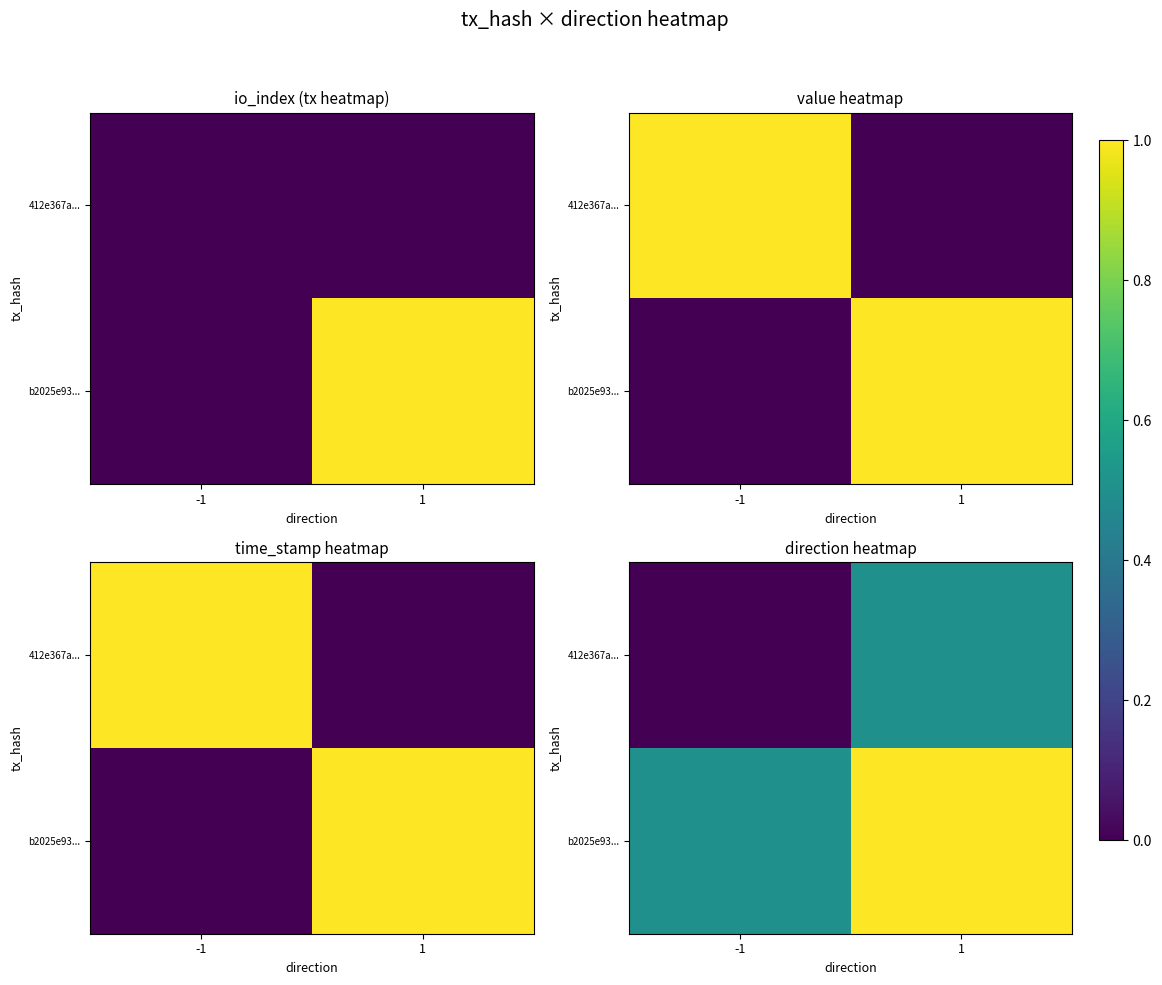

Which series has the largest total across all categories?

b2025e93...